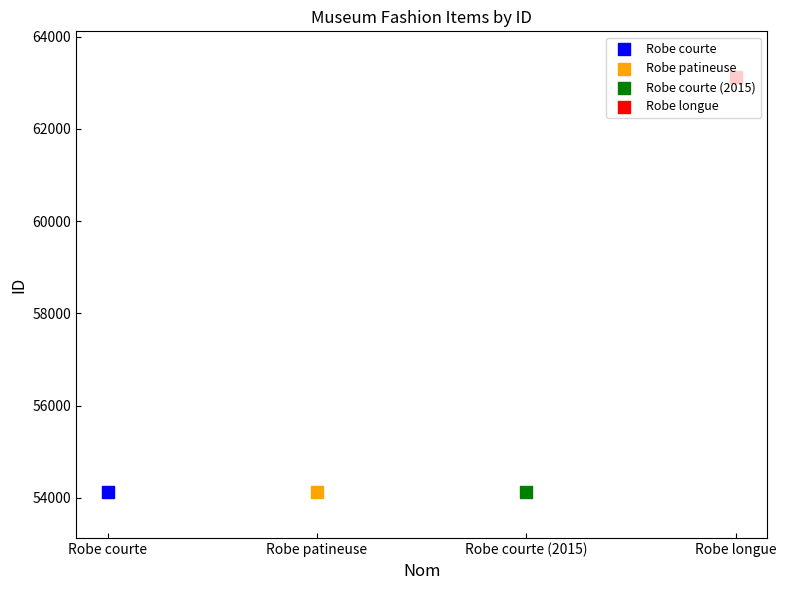

What is the ratio of the value at Robe courte (2015) to the value at Robe courte?

1.0